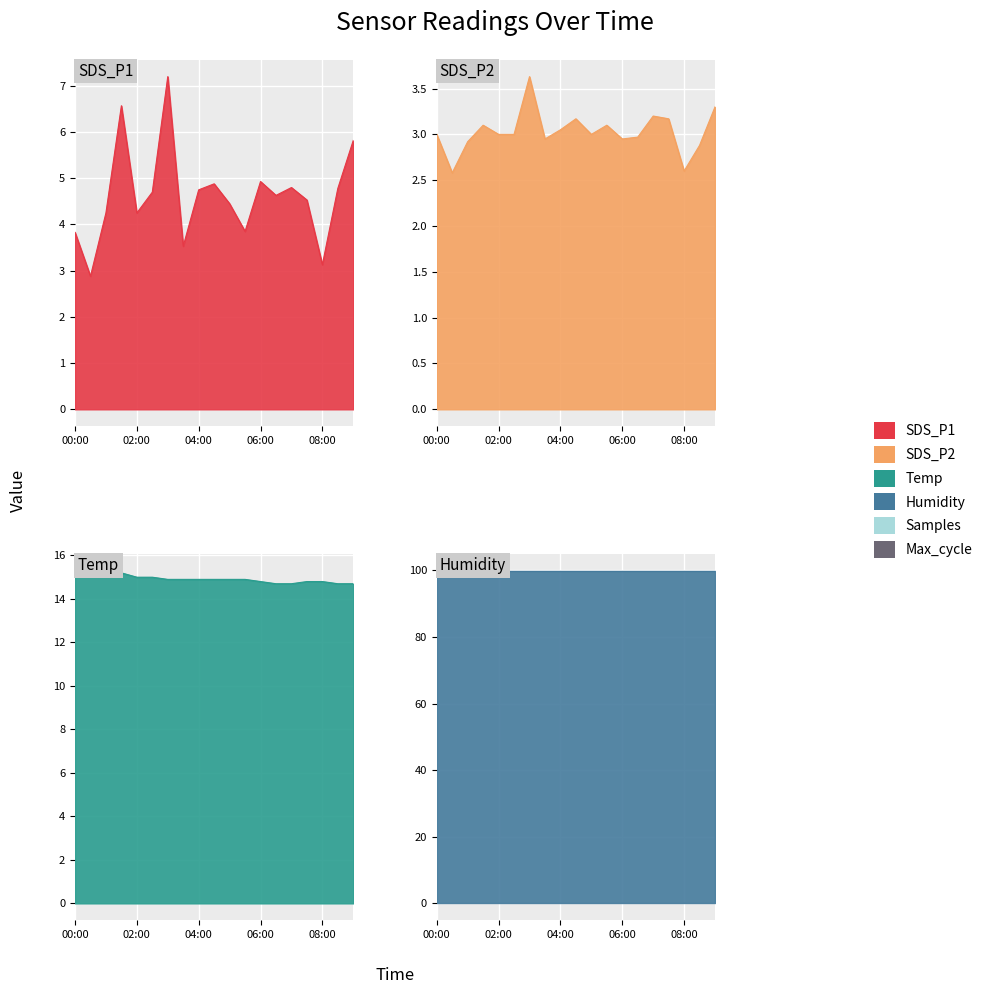

True or false: Temp and SDS_P1 intersect in this chart.

False